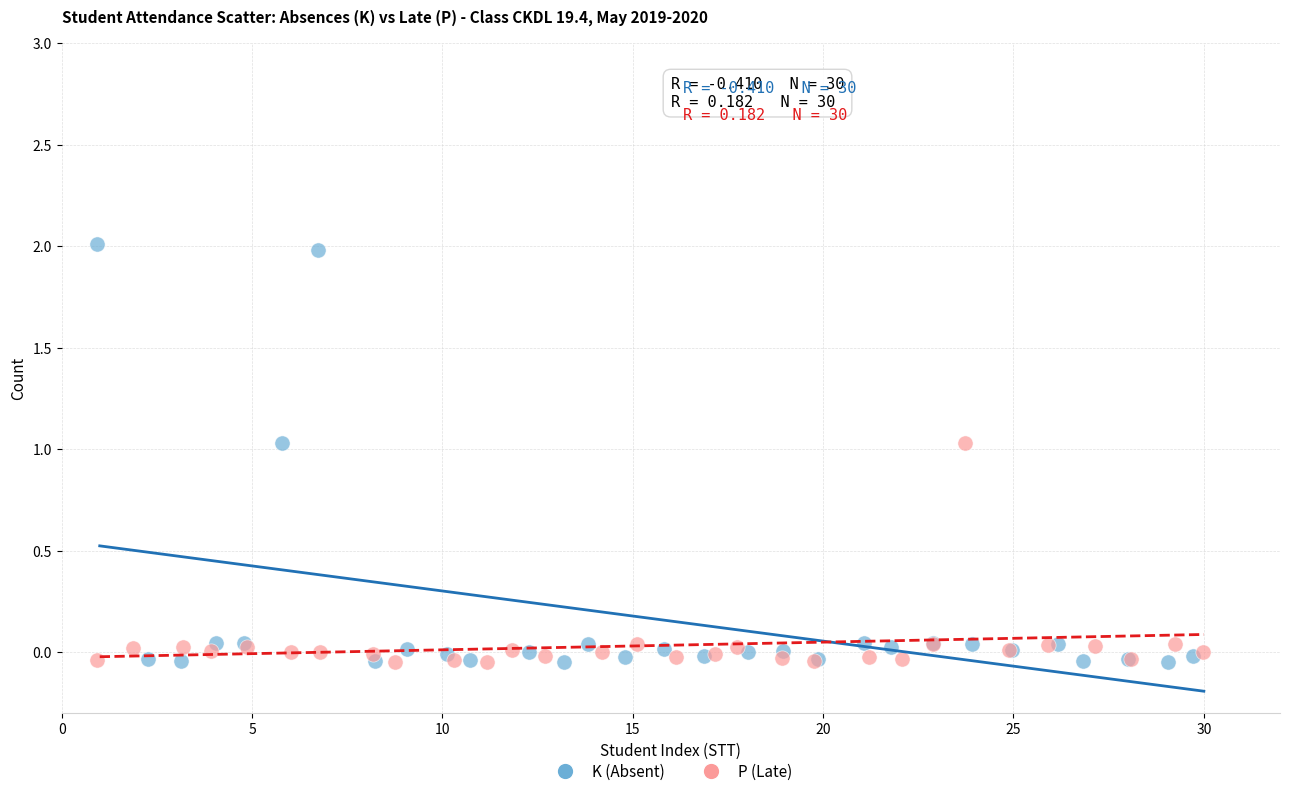

Which series has the widest spread of Y values?

K (Absent)